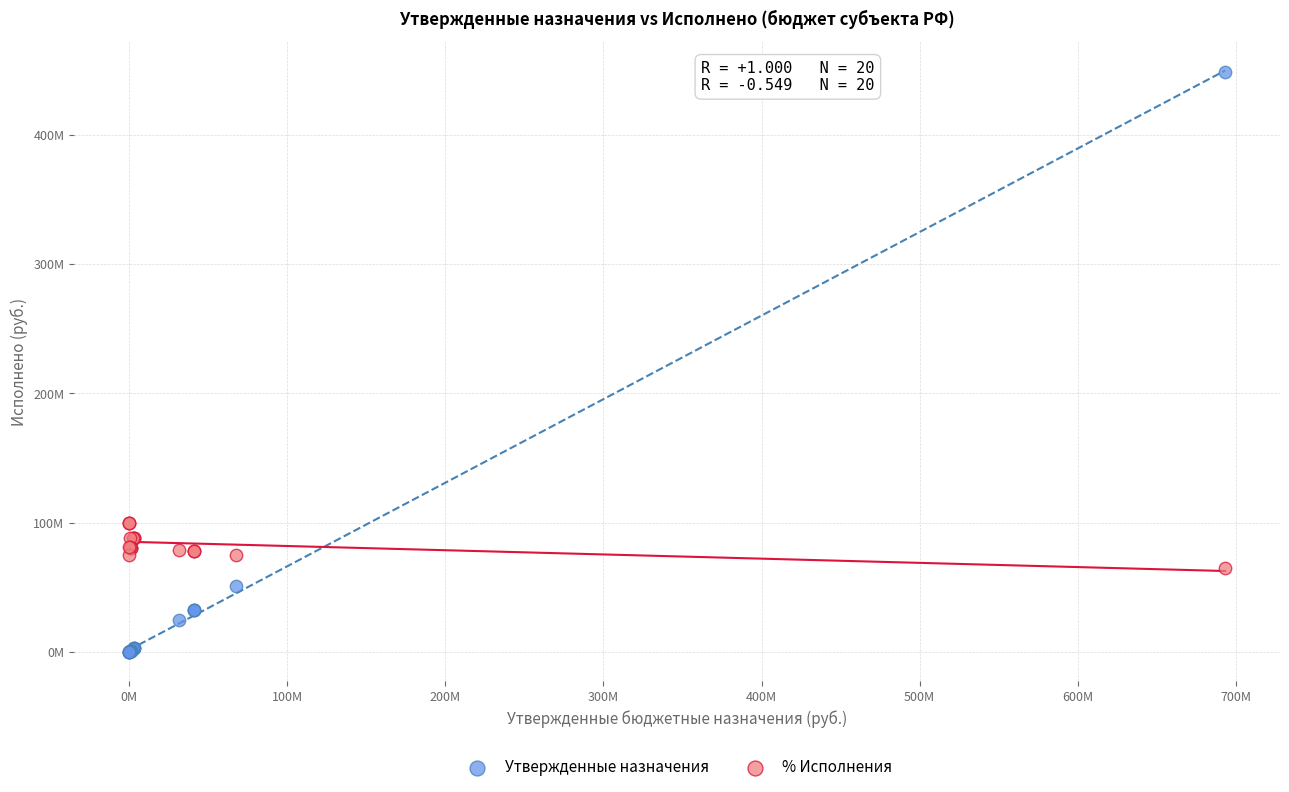

Which series has the largest Y range (max minus min)?

Утвержденные назначения